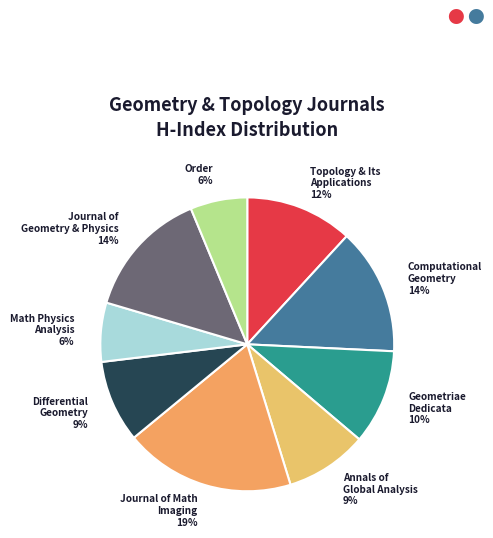

How many segments does this pie chart have?

9